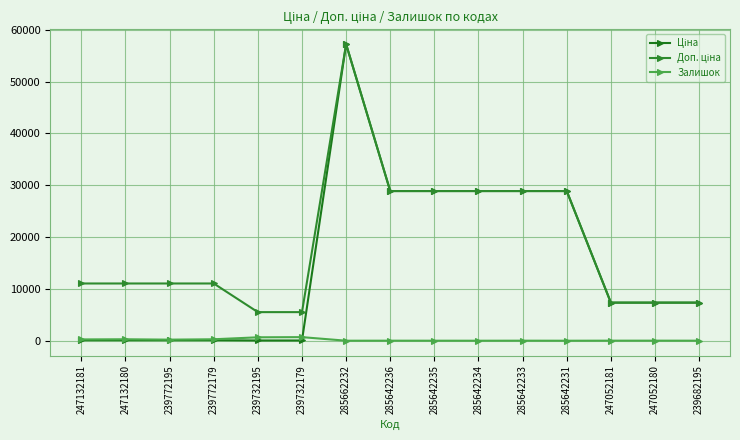

Is it true that Залишок equals 218.0 at 239772195?

True